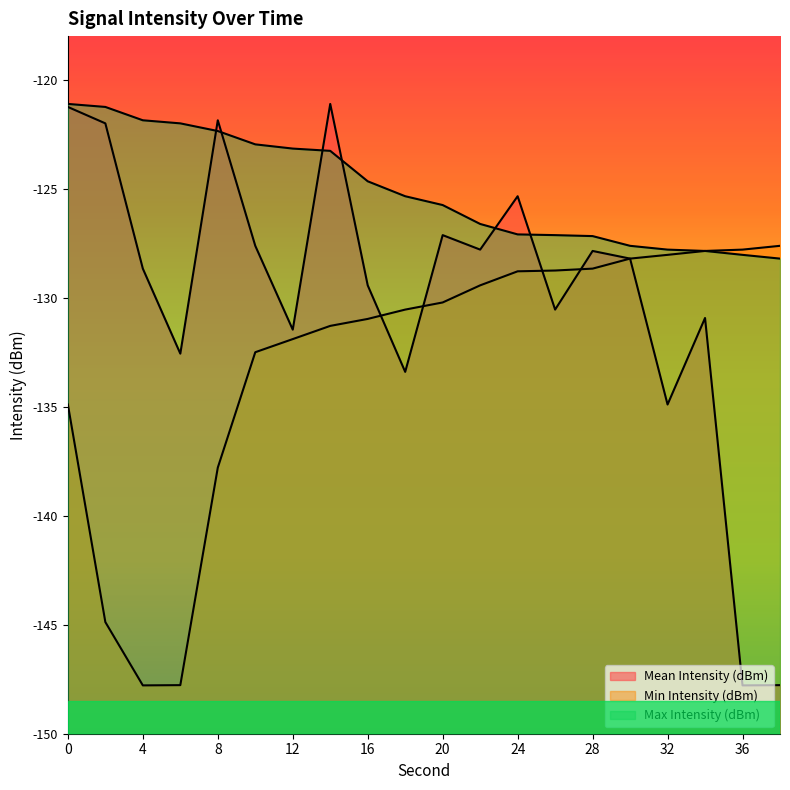

Which series ends up on top after the final intersection of Min Intensity (dBm) and Mean Intensity (dBm)?

Mean Intensity (dBm)